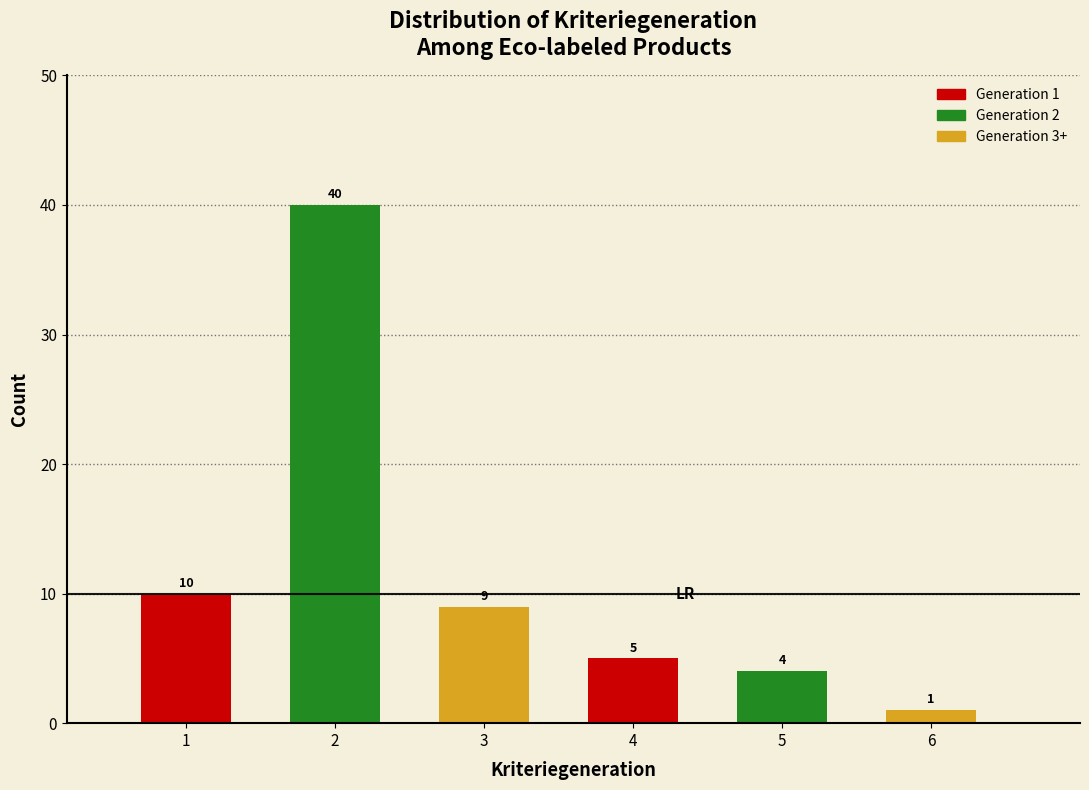

Reading left to right, what are all the values shown in this chart?

10	40	9	5	4	1